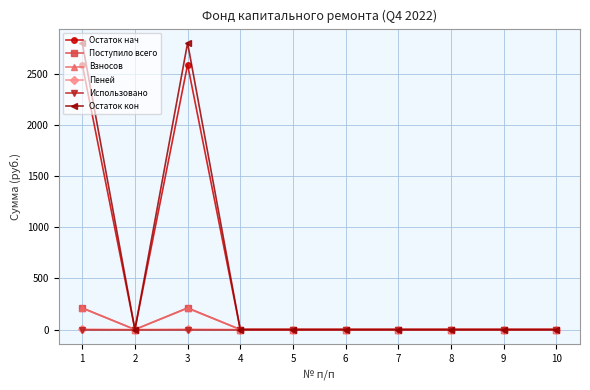

Which series has the widest spread of values?

Остаток кон